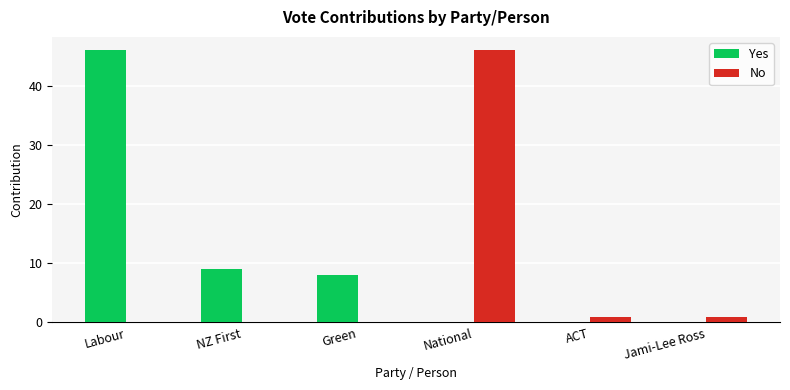

Between Green and National, which series saw the biggest shift?

No